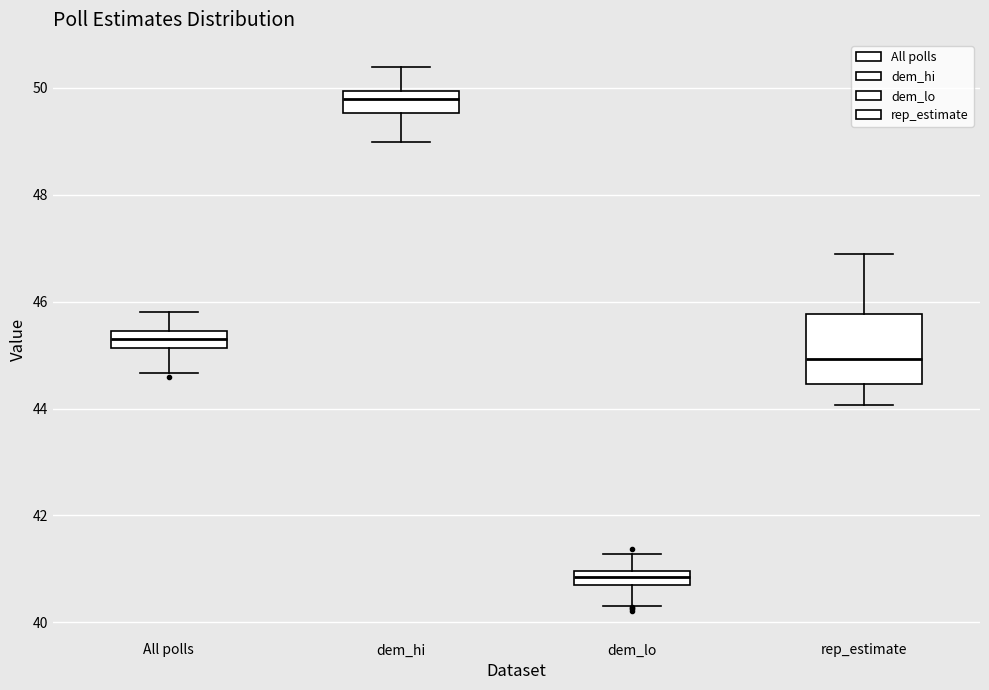

Which box is the tallest, from its lower edge to its upper edge?

rep_estimate